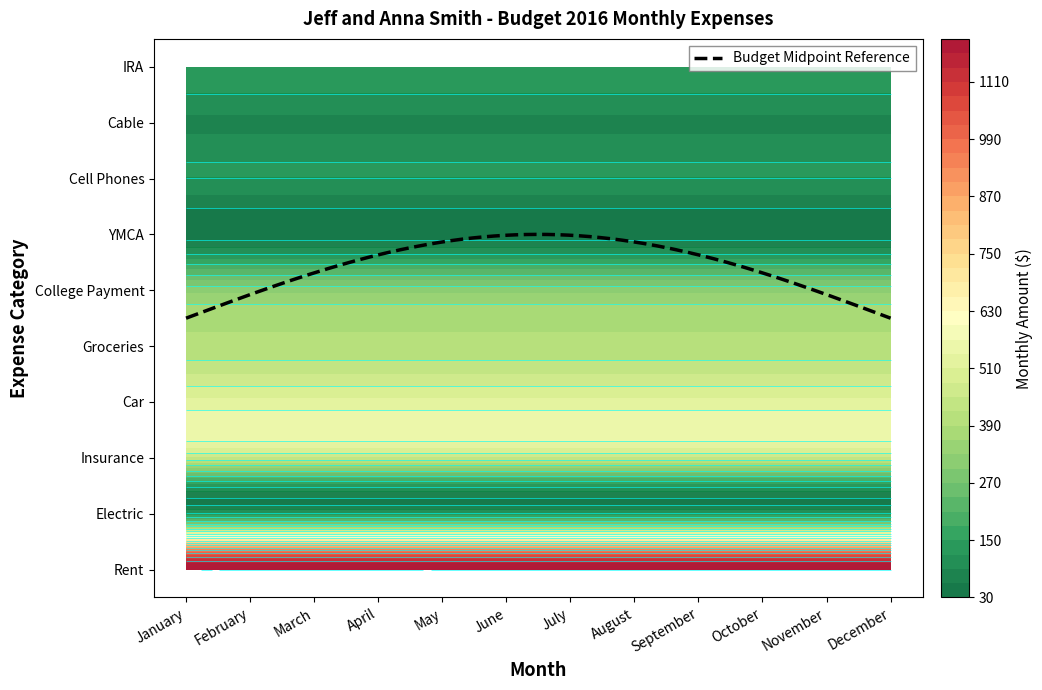

What is the smallest value displayed?

45